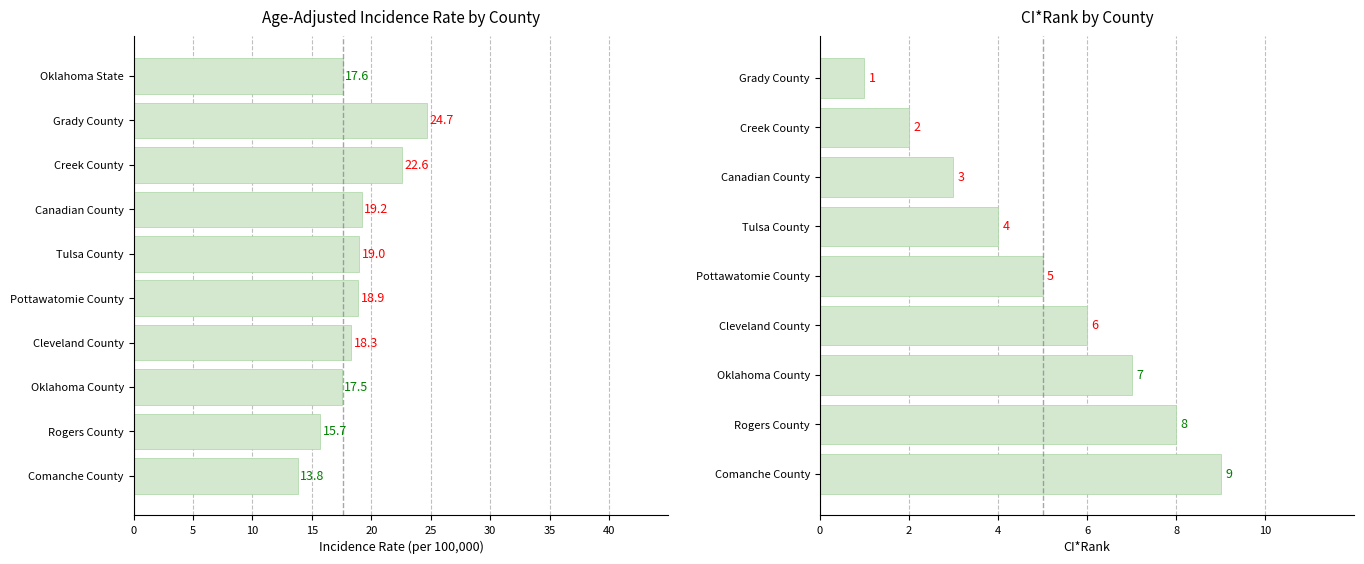

Approximately how many times larger is the value at Grady County compared to Pottawatomie County?

1.3